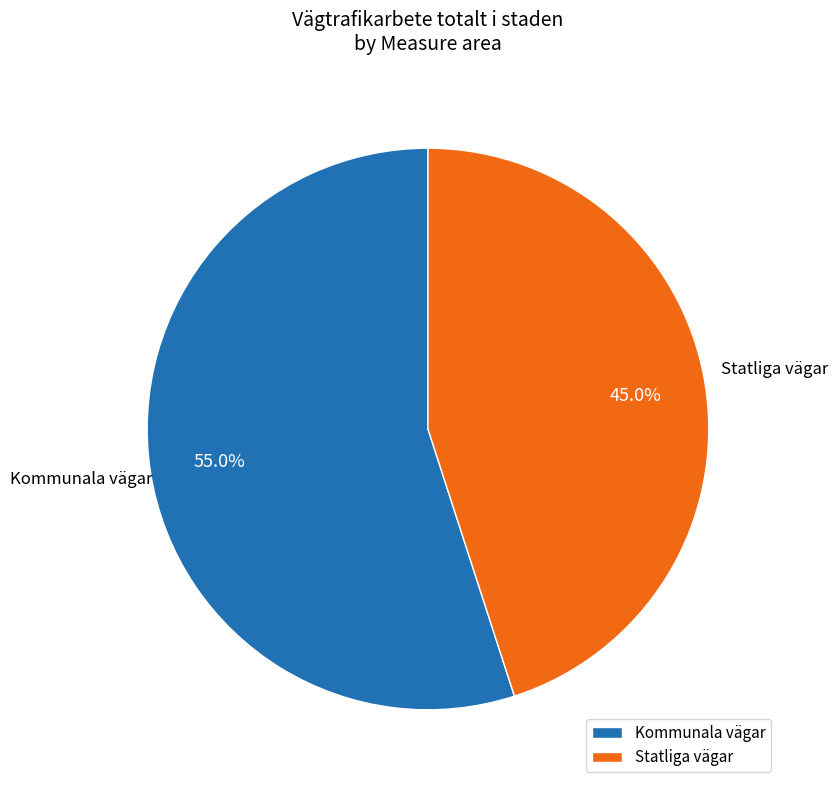

Count the number of slices in the pie.

2